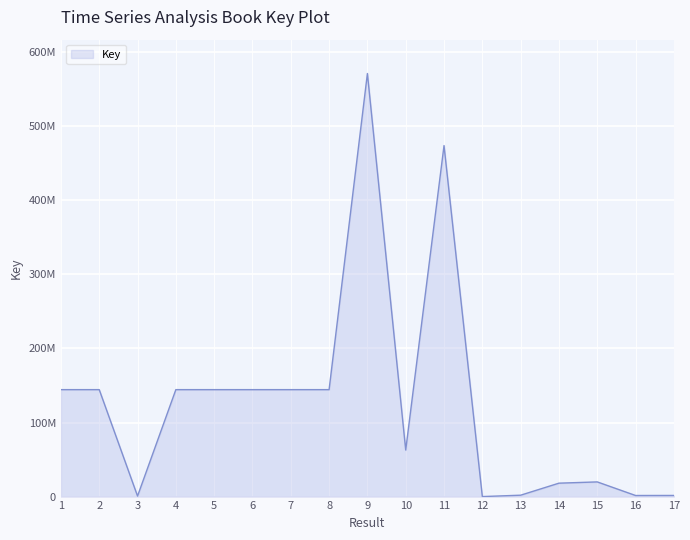

Is this an area chart (filled region under the line)?

Yes